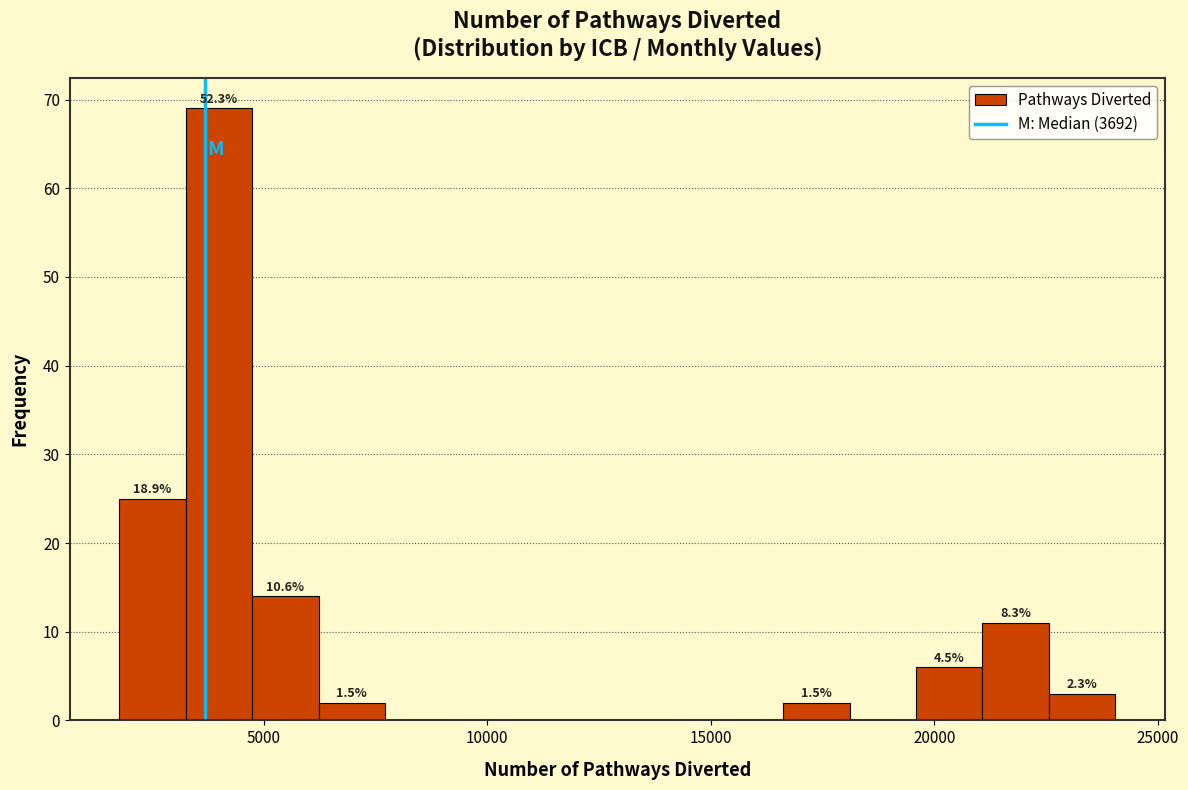

Read against the x-axis, roughly where is the centre of the tallest bar?

4000